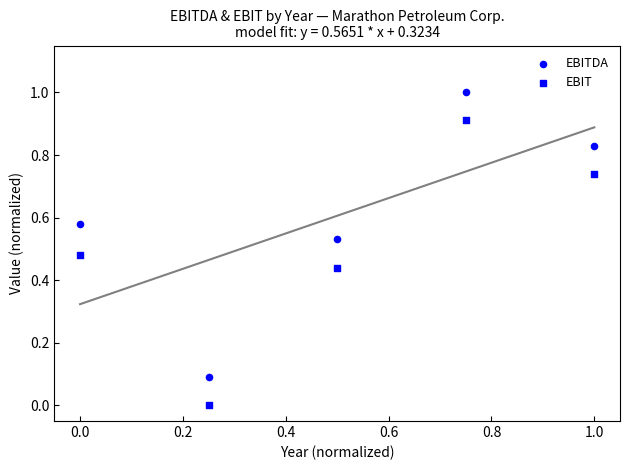

Count the number of points in this scatter plot.

10